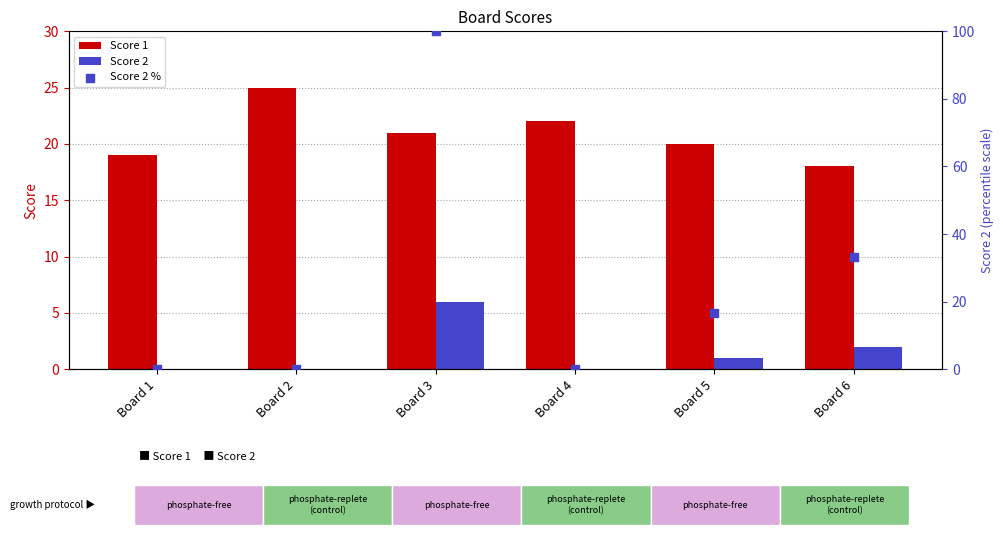

At how many categories does at least one series exceed 94?

1